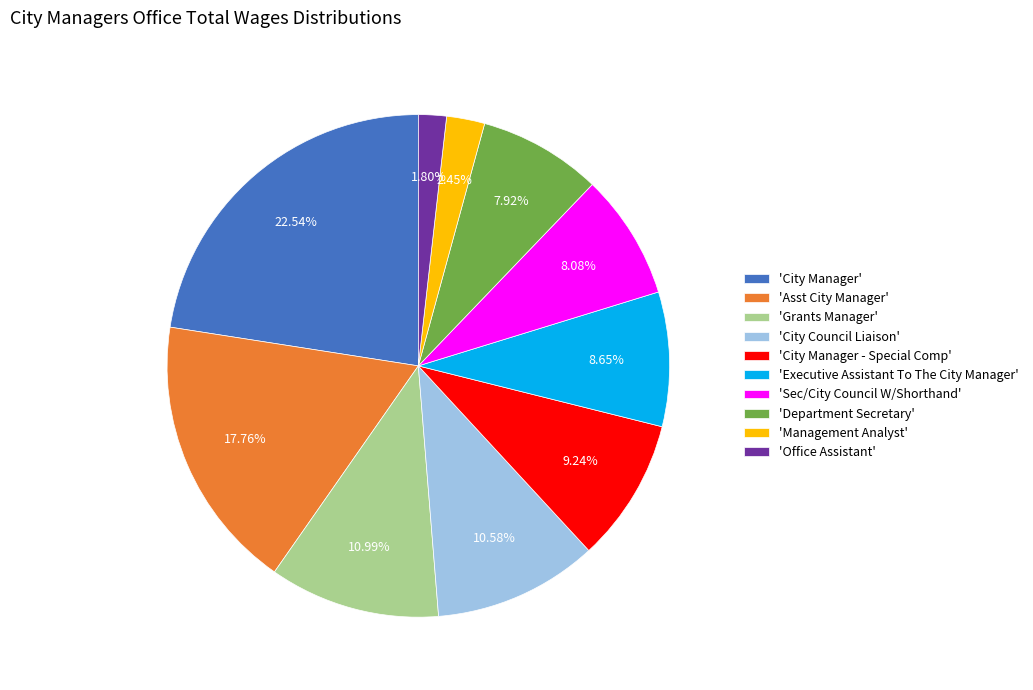

Which category has the biggest portion of the pie?

'City Manager'